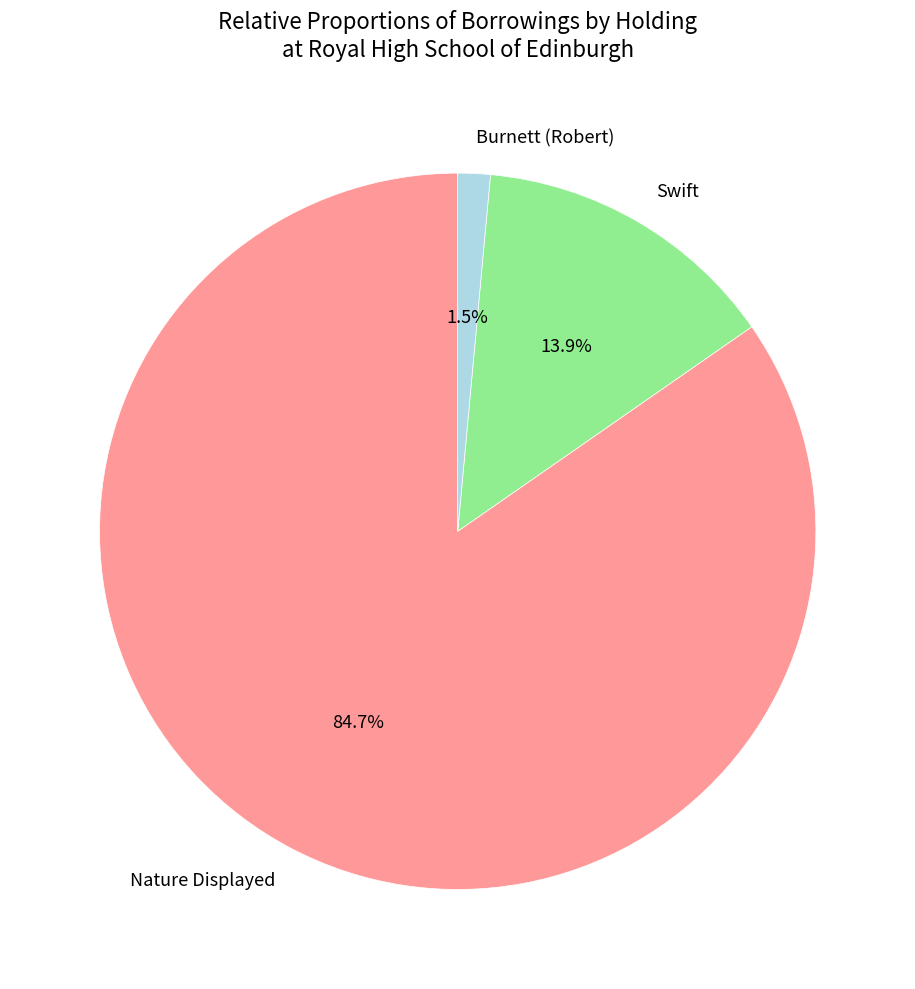

To the nearest percent, what is the difference between the largest and smallest slice percentages?

83%